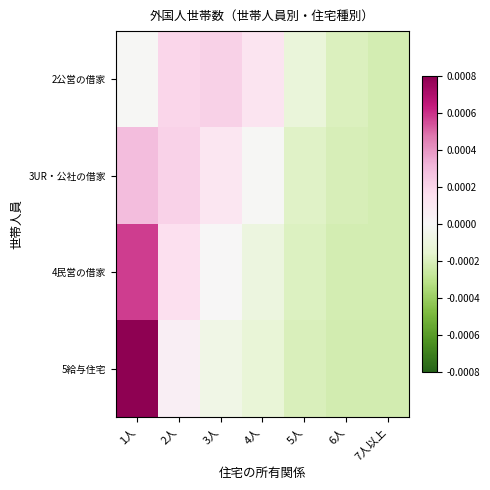

Reading left to right, list all the values displayed in this chart.

2公営の借家: 1人=-0.0	2人=0.0	3人=0.0	4人=0.0	5人=-0.0	6人=-0.0	7人以上=-0.0
3UR・公社の借家: 1人=0.0	2人=0.0	3人=0.0	4人=-0.0	5人=-0.0	6人=-0.0	7人以上=-0.0
4民営の借家: 1人=0.0	2人=0.0	3人=0.0	4人=-0.0	5人=-0.0	6人=-0.0	7人以上=-0.0
5給与住宅: 1人=0.0	2人=0.0	3人=-0.0	4人=-0.0	5人=-0.0	6人=-0.0	7人以上=-0.0